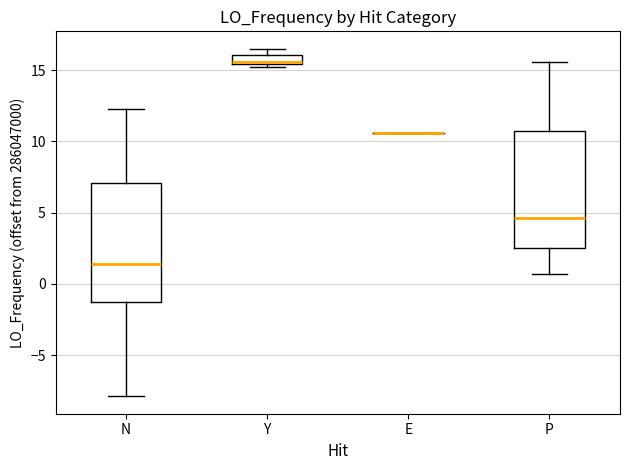

Where is the upper edge of the box for Y on the y-axis? The values are not printed on the chart, so give them approximately, as read against the axis.

16.0